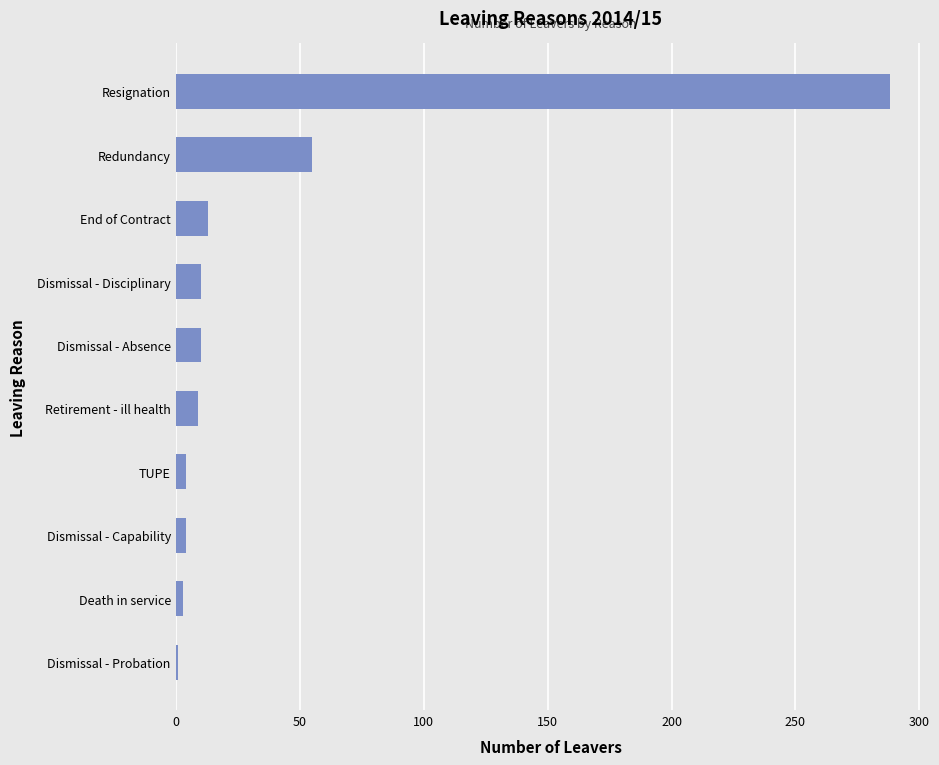

What is the maximum value shown in the chart?

288